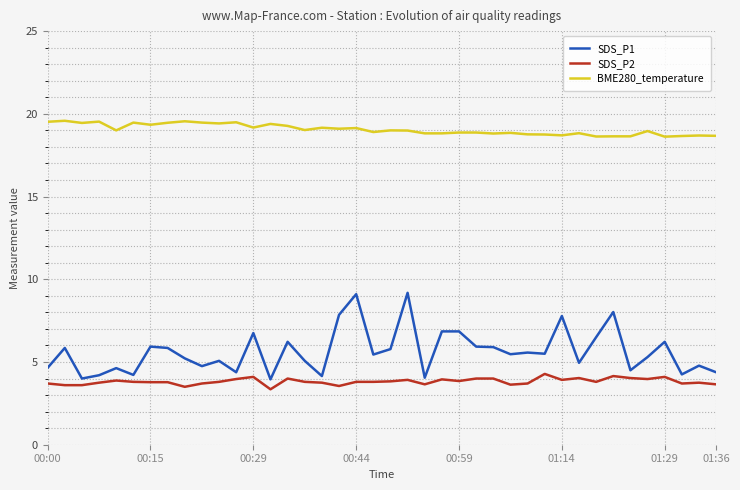

What is the smallest value displayed?

3.4